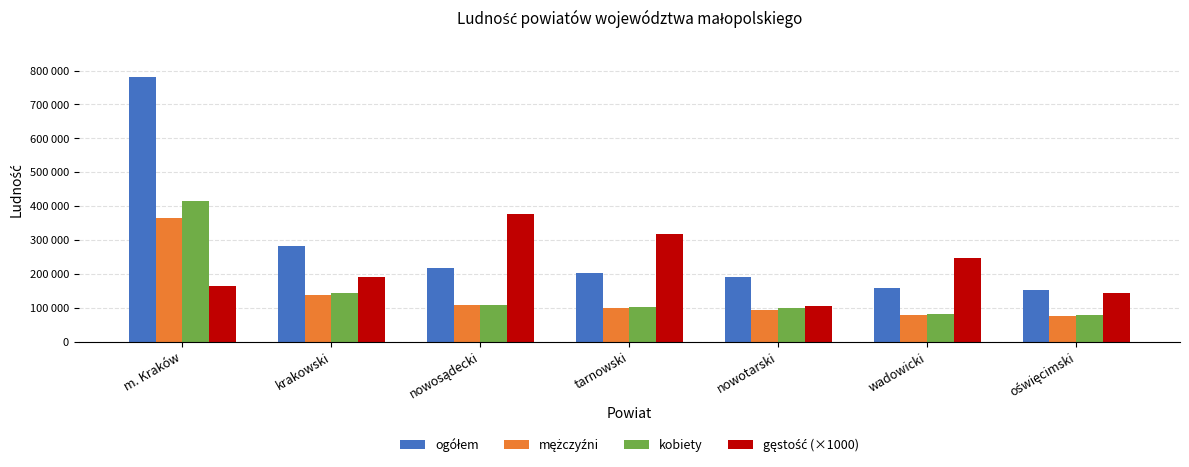

Are the bars grouped side by side (vs. stacked)?

Yes